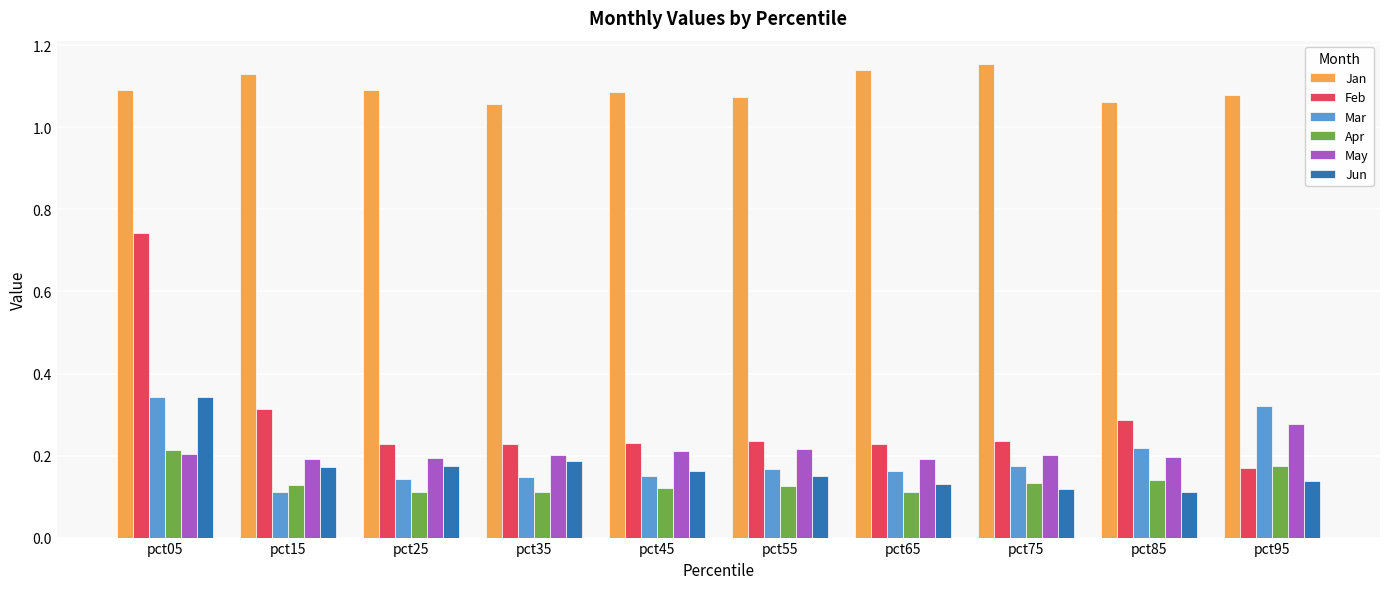

What is the sum of the Mar values at pct15 and pct95?

0.4